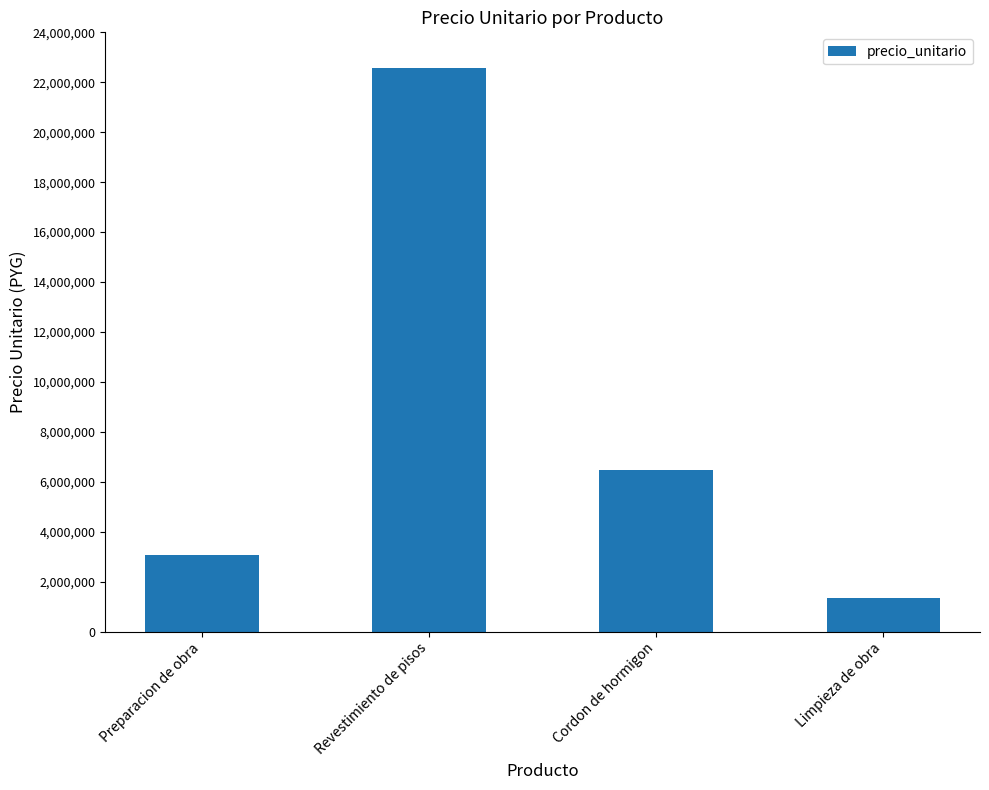

Rank the categories by value from lowest to highest.

Limpieza de obra, Preparacion de obra, Cordon de hormigon, Revestimiento de pisos